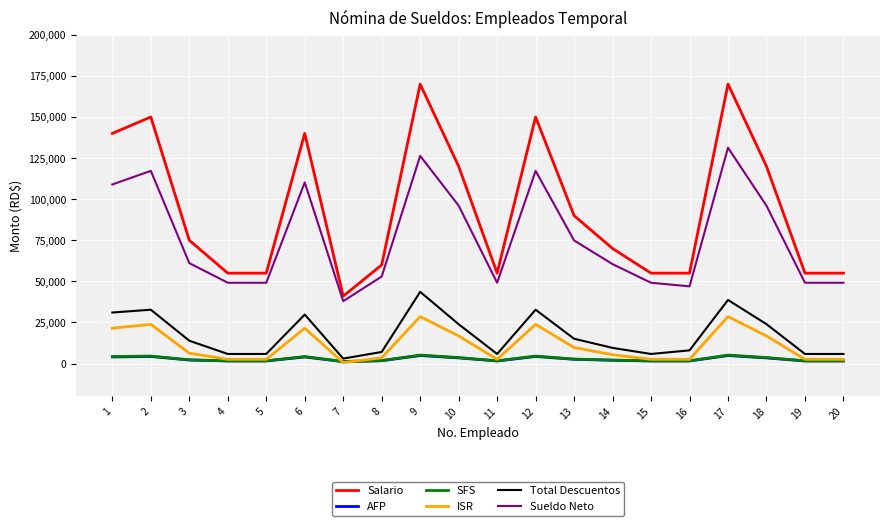

True or false: Total Descuentos and Salario cross at least once.

False